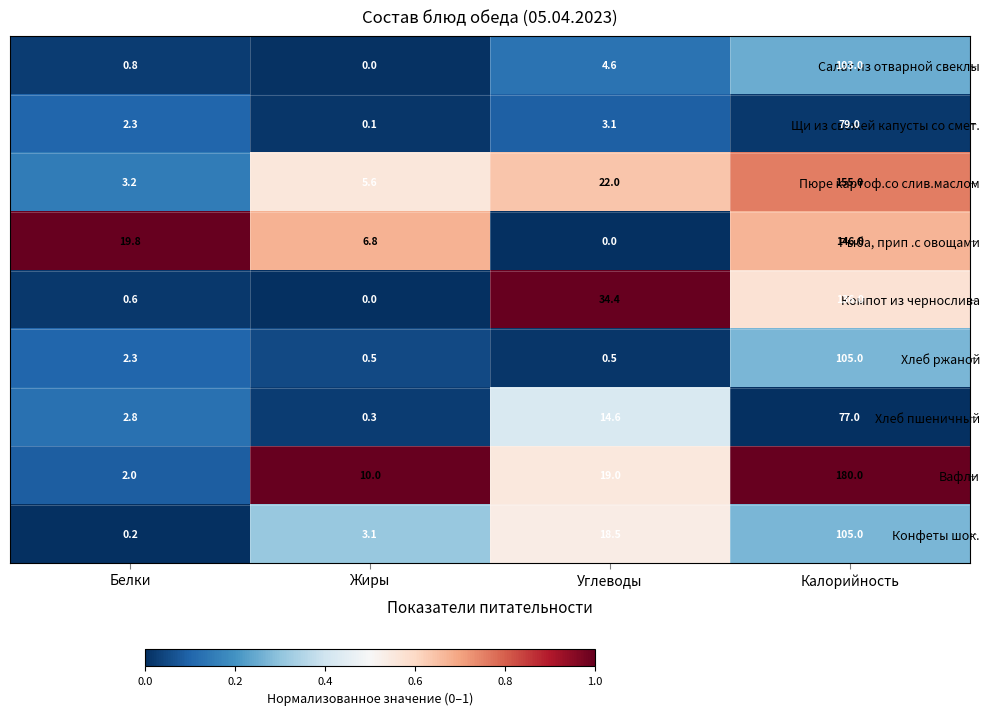

What is the difference between the maximum and minimum values in the Щи из свежей капусты со смет. series?

78.9